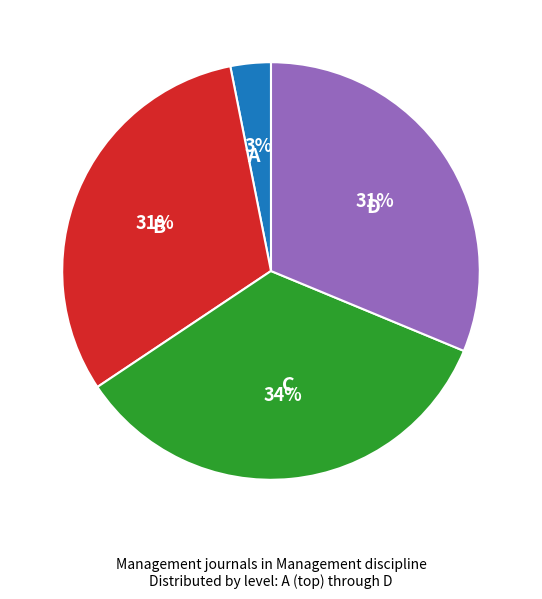

To the nearest percent, what portion does D represent?

31%